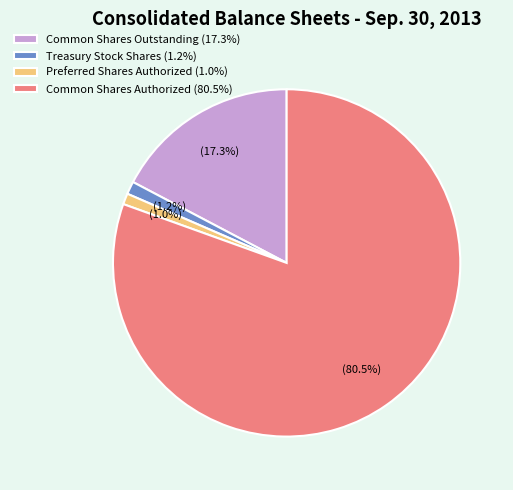

To the nearest percent, what is the average slice percentage?

25%